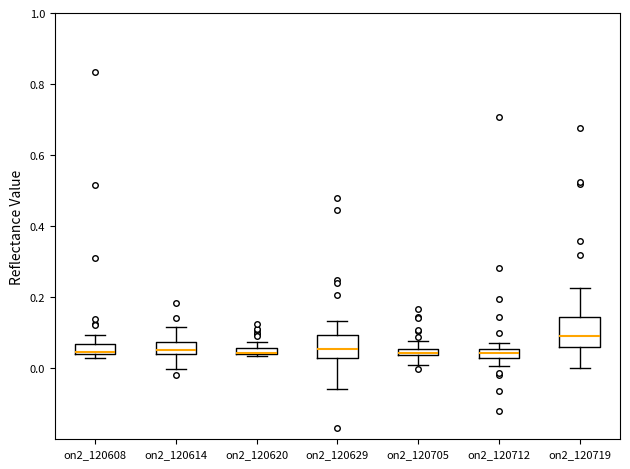

Where is the lower edge of the box for on2_120608 on the y-axis? The values are not printed on the chart, so give them approximately, as read against the axis.

0.04